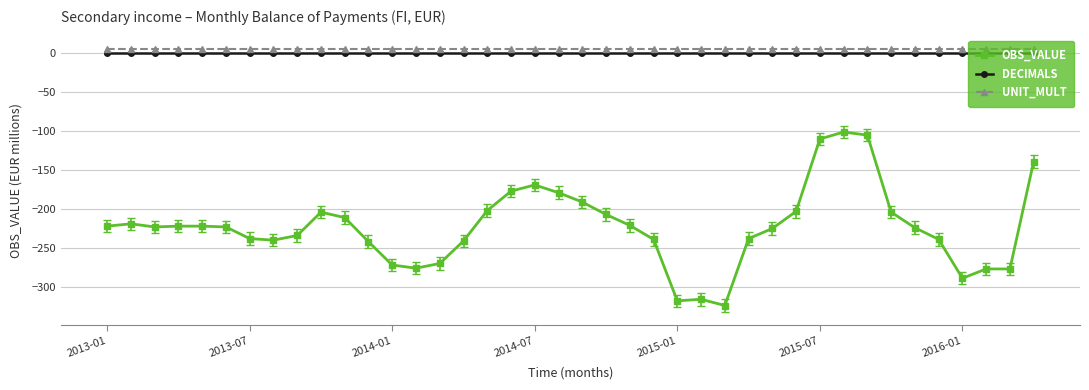

What is the greatest value displayed?

6